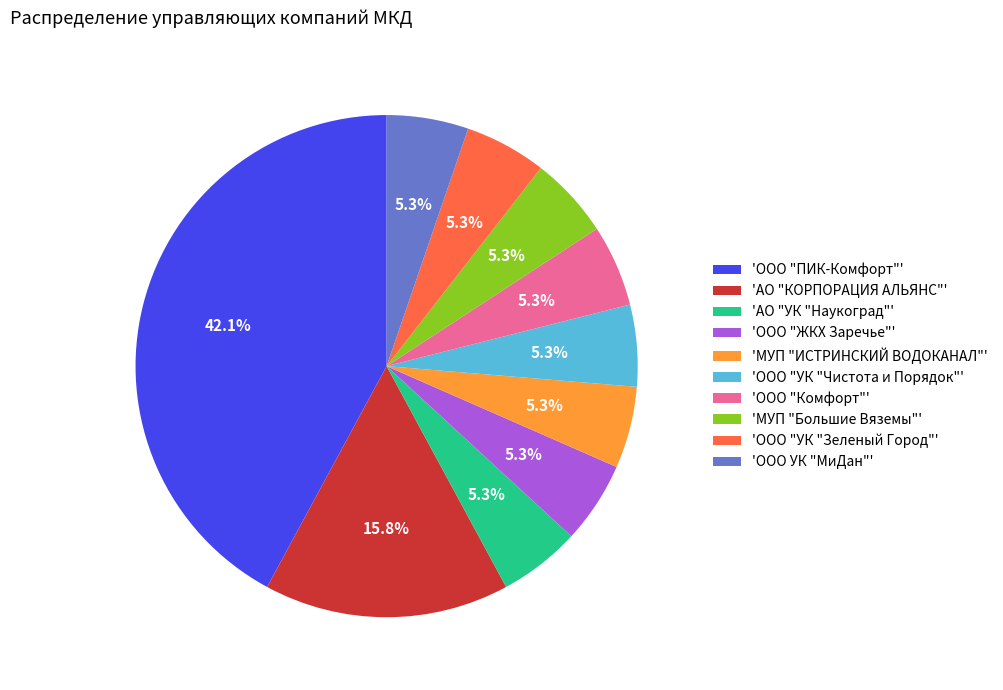

Count the number of slices in the pie.

10